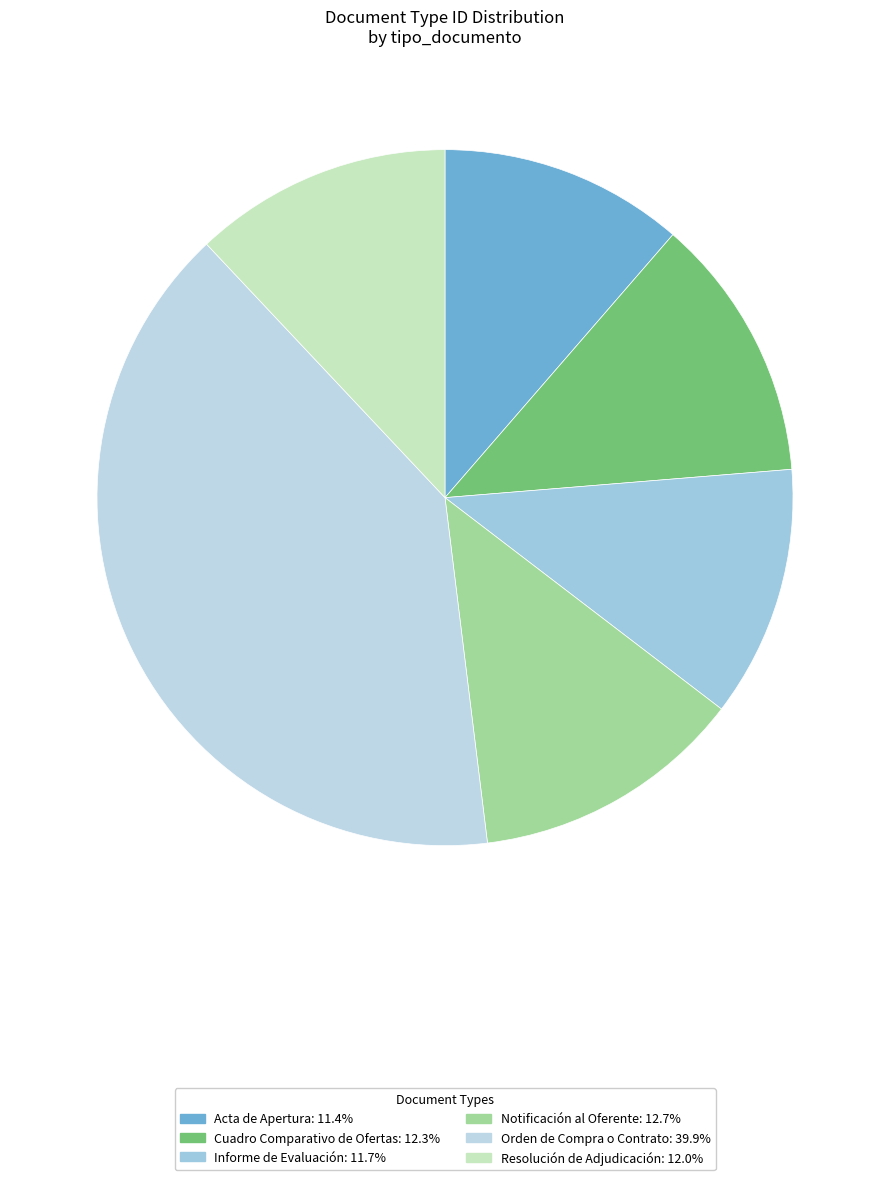

True or false: Cuadro Comparativo de Ofertas accounts for 12% of the total.

True